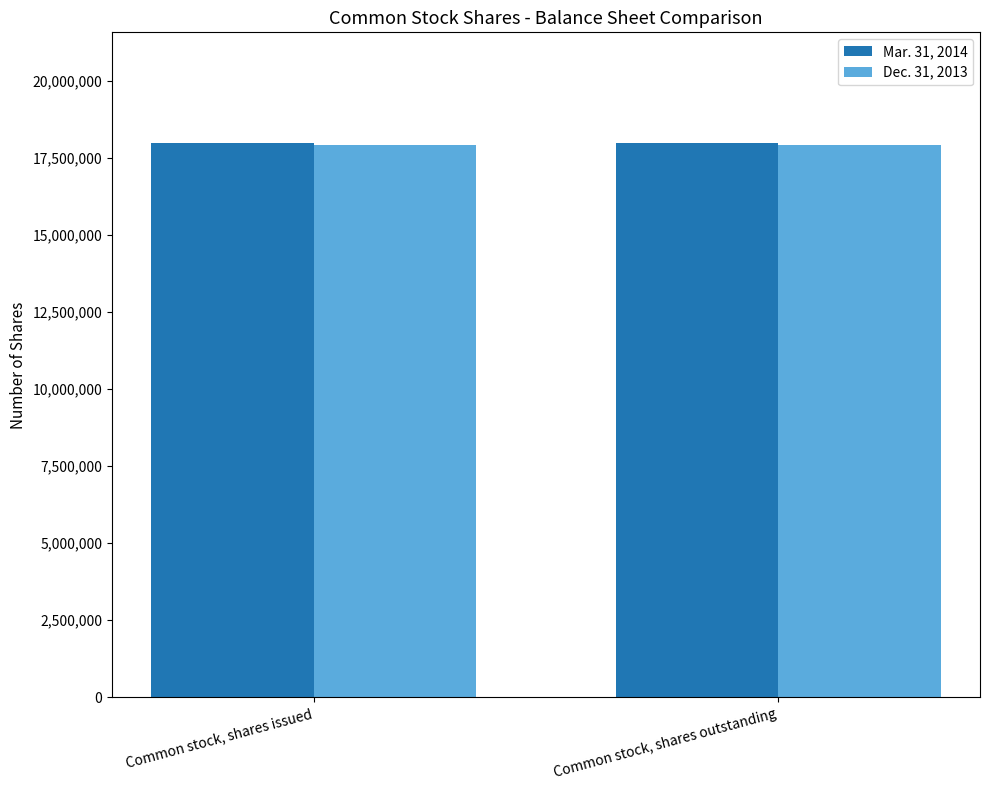

The Dec. 31, 2013 series shows 17919031 at Common stock, shares issued. True or false?

True